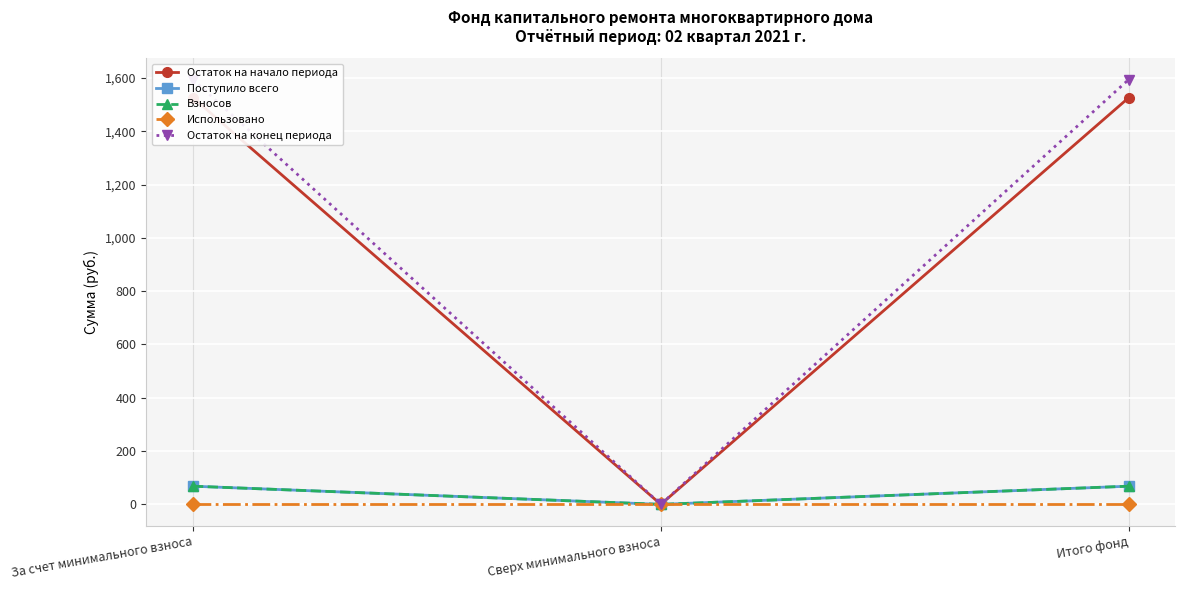

What is the maximum value shown in the chart?

1594.4